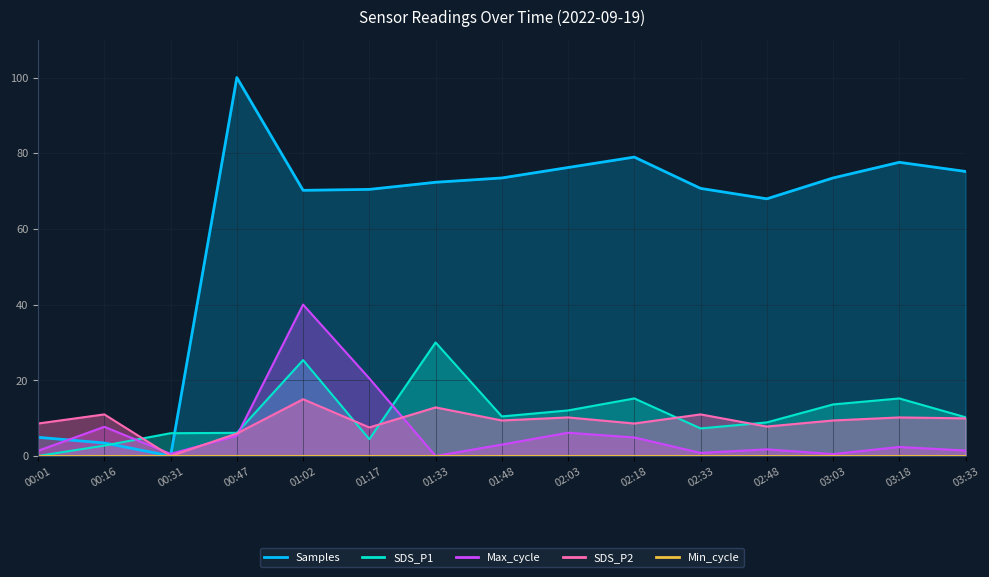

At which category is the sum across all series the highest?

01:02